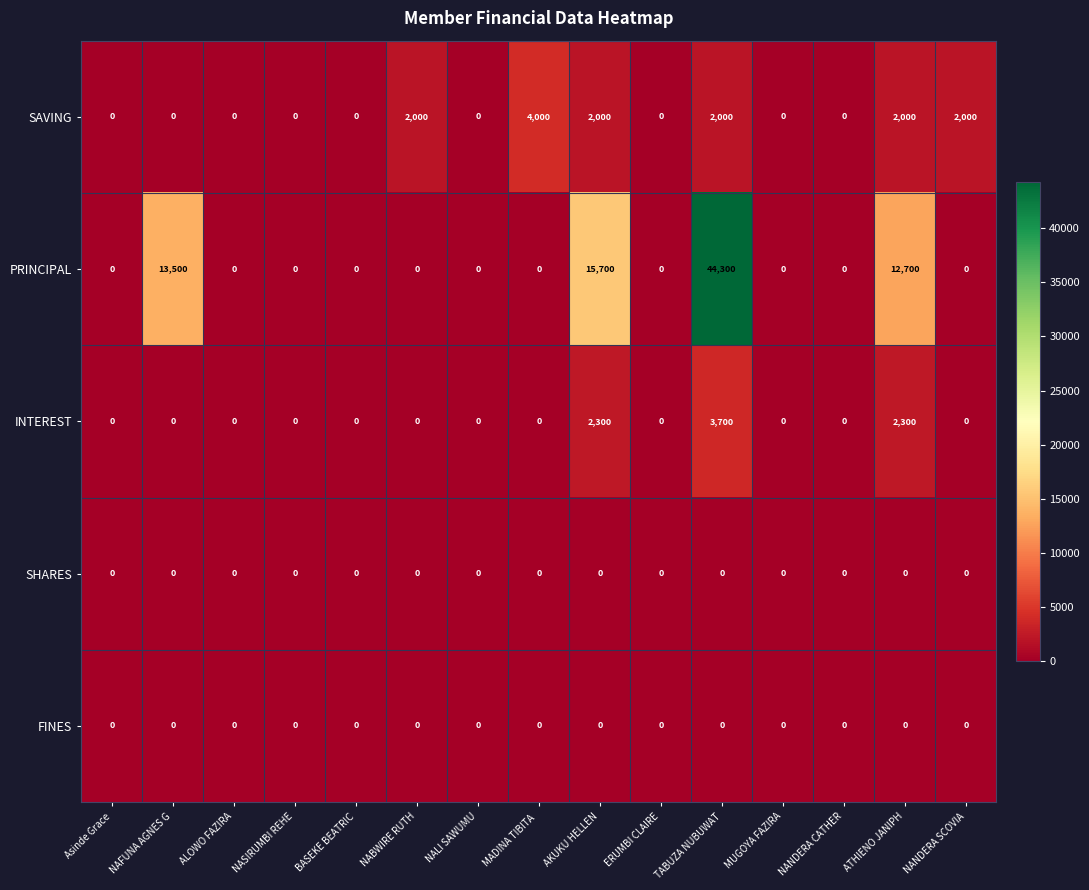

At how many categories does at least one series exceed 9289?

4